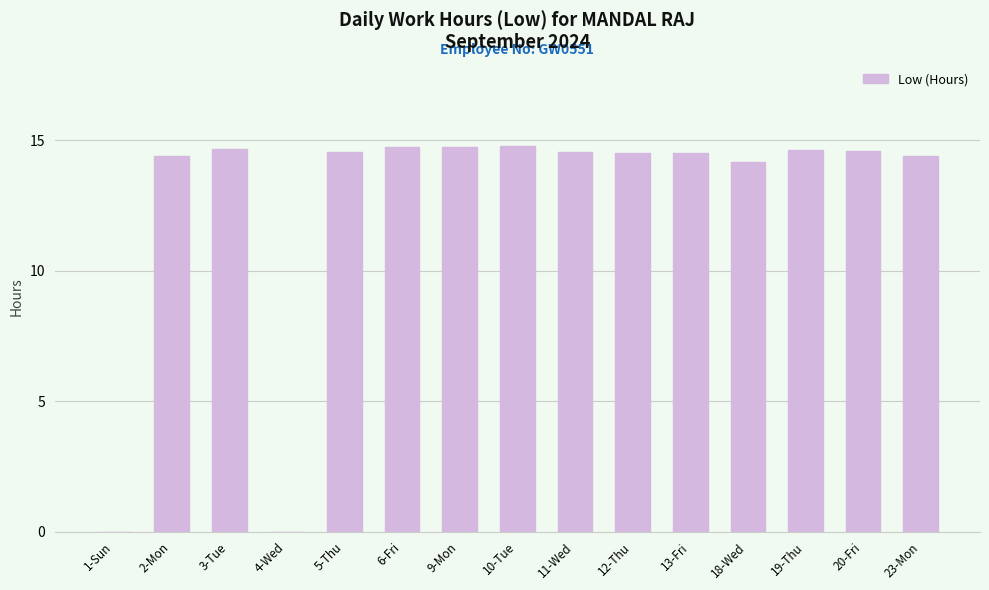

What is the maximum value shown in the chart?

14.8